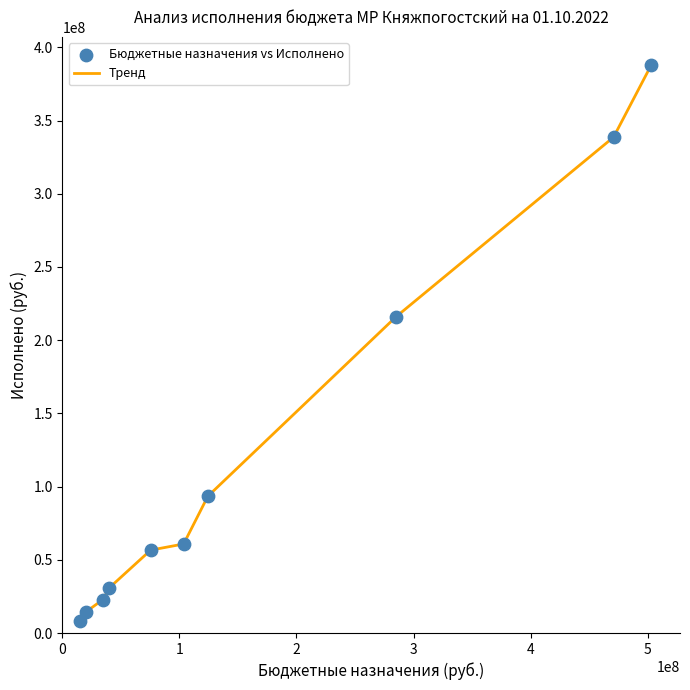

What is the minimum value shown in the chart?

8422124.2